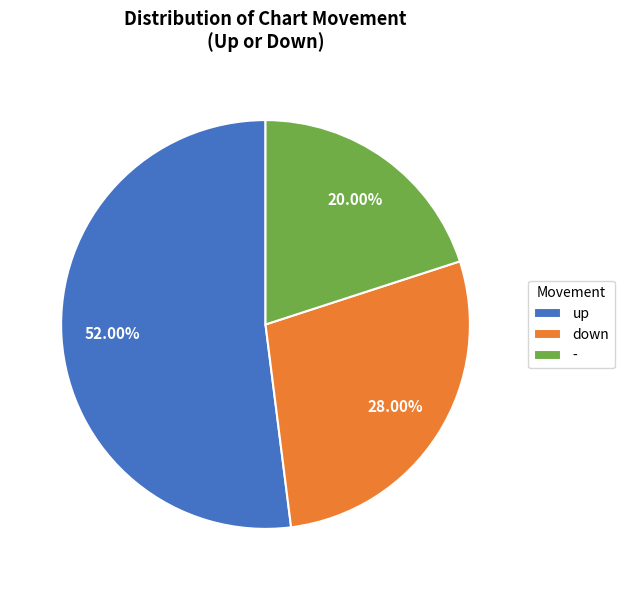

Is the sum of up and down greater than half?

Yes